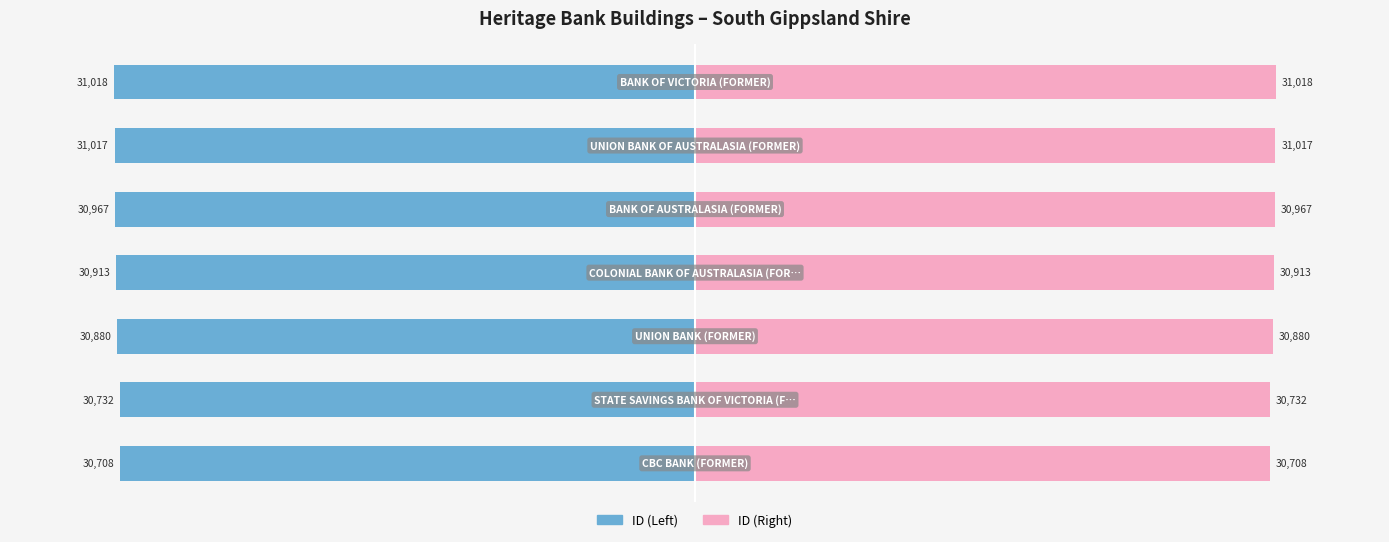

Rank the series at −20000 from highest to lowest value.

ID (Right), ID (Left)